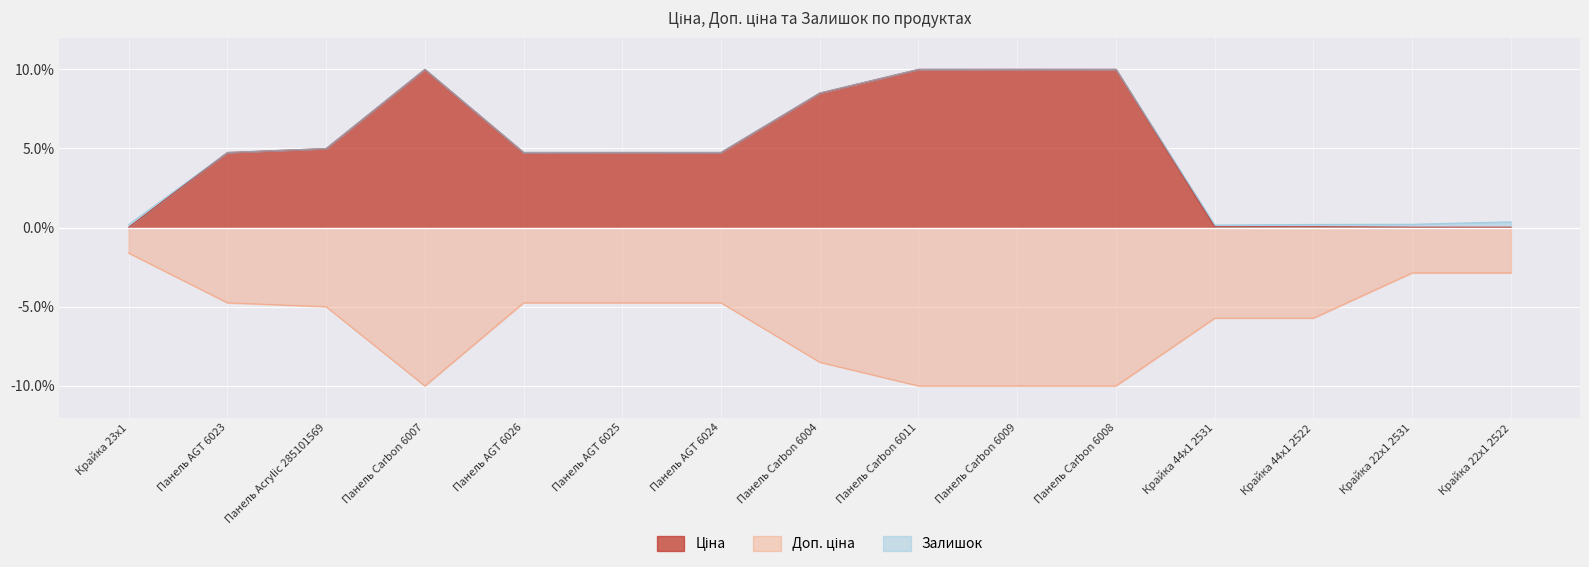

Which series has the largest total across all categories?

Ціна